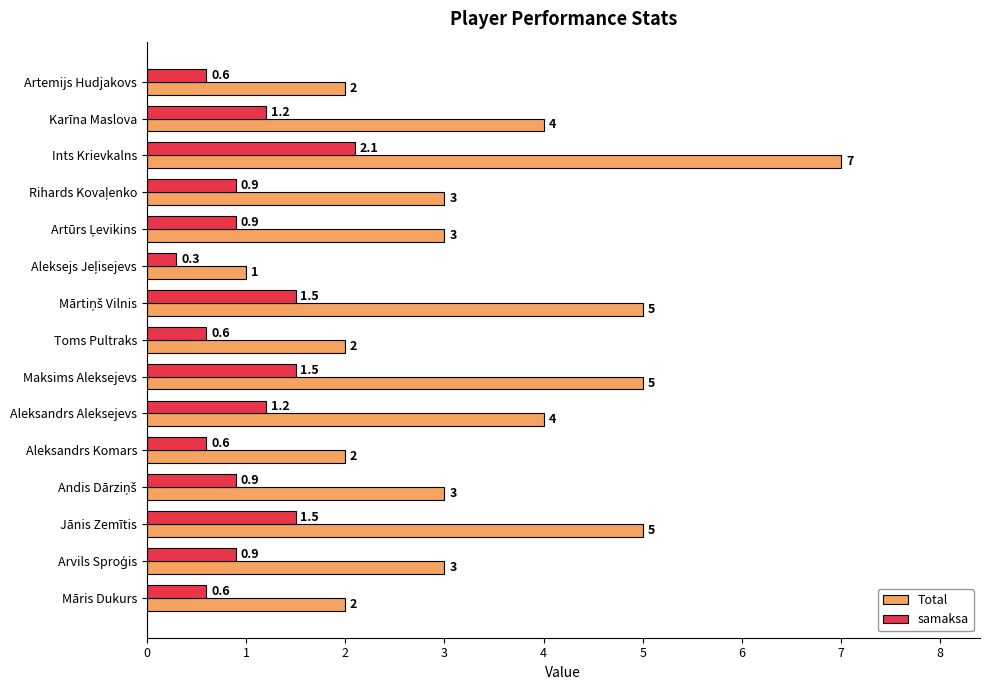

What value does the Total series have at Aleksandrs Komars?

2.0